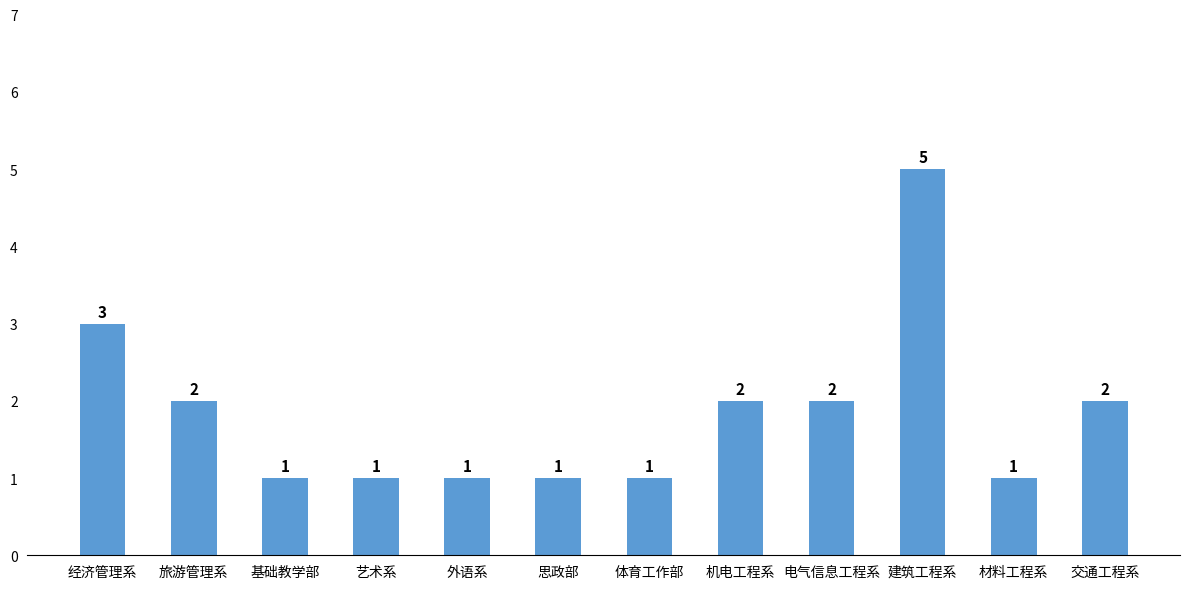

Is it true that the value at 艺术系 is 1?

True